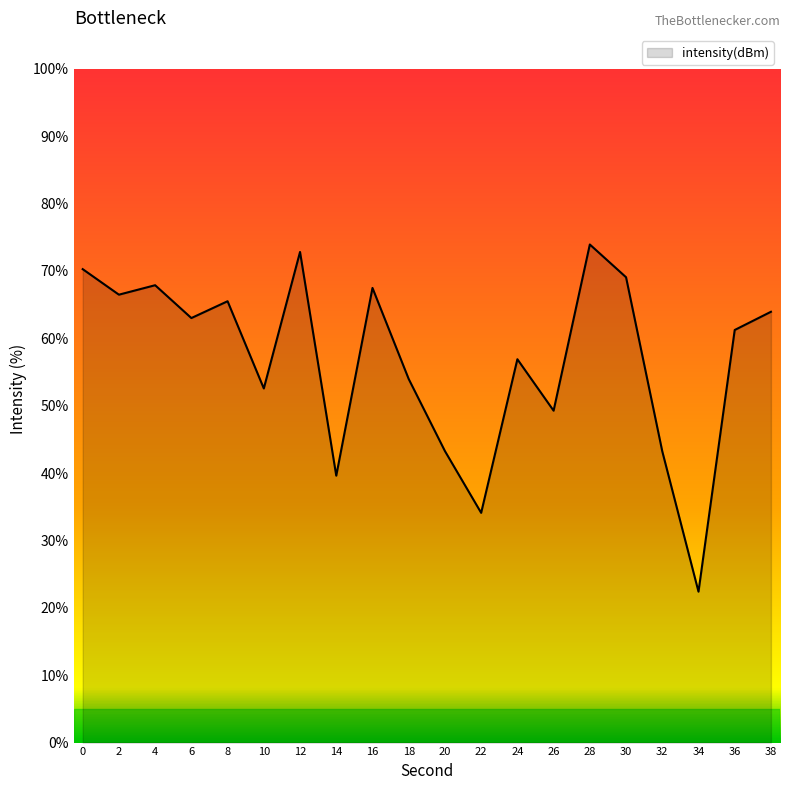

How many lines are shown in the chart?

1